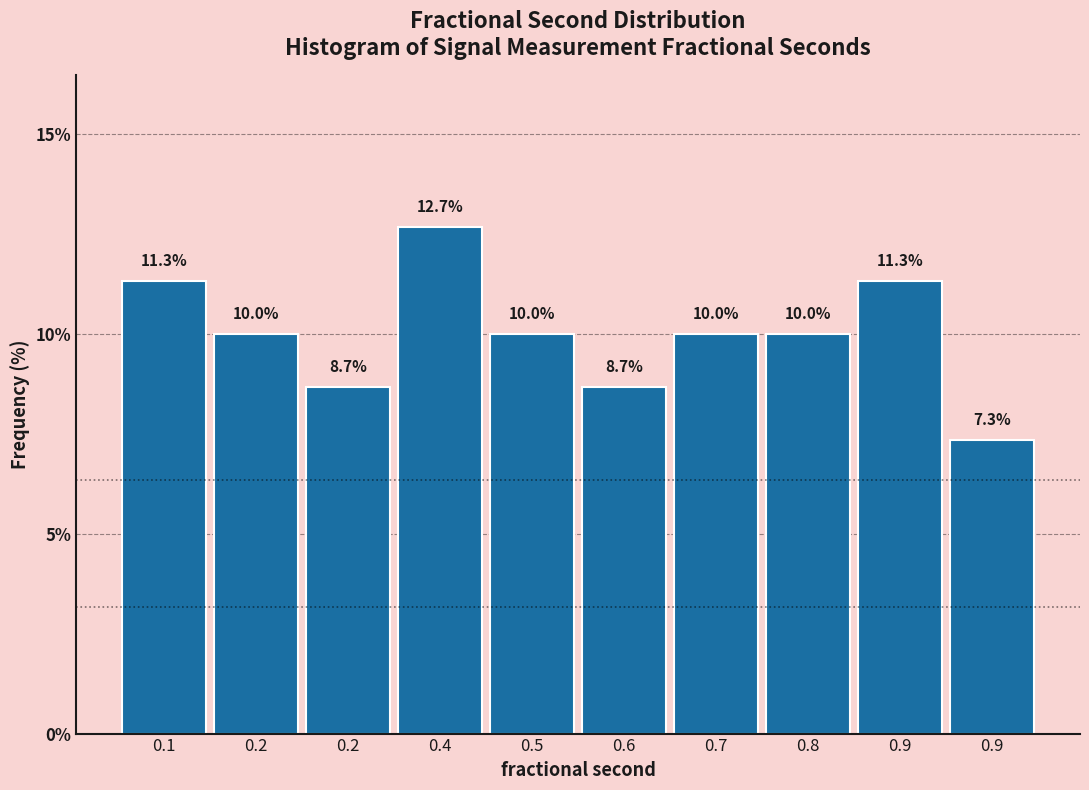

How many distinct data groups are displayed?

1